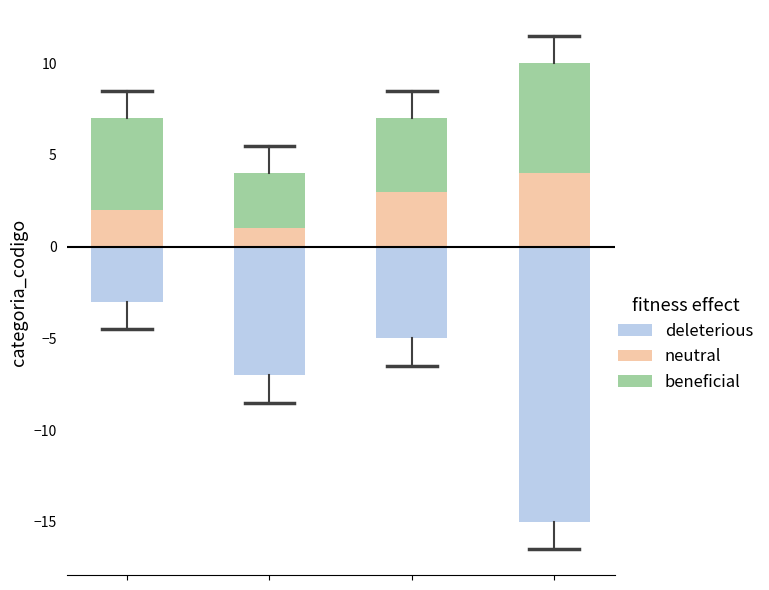

Reading left to right, what are all the values shown in this chart?

deleterious: -3	-7	-5	-15
neutral: 2	1	3	4
beneficial: 5	3	4	6